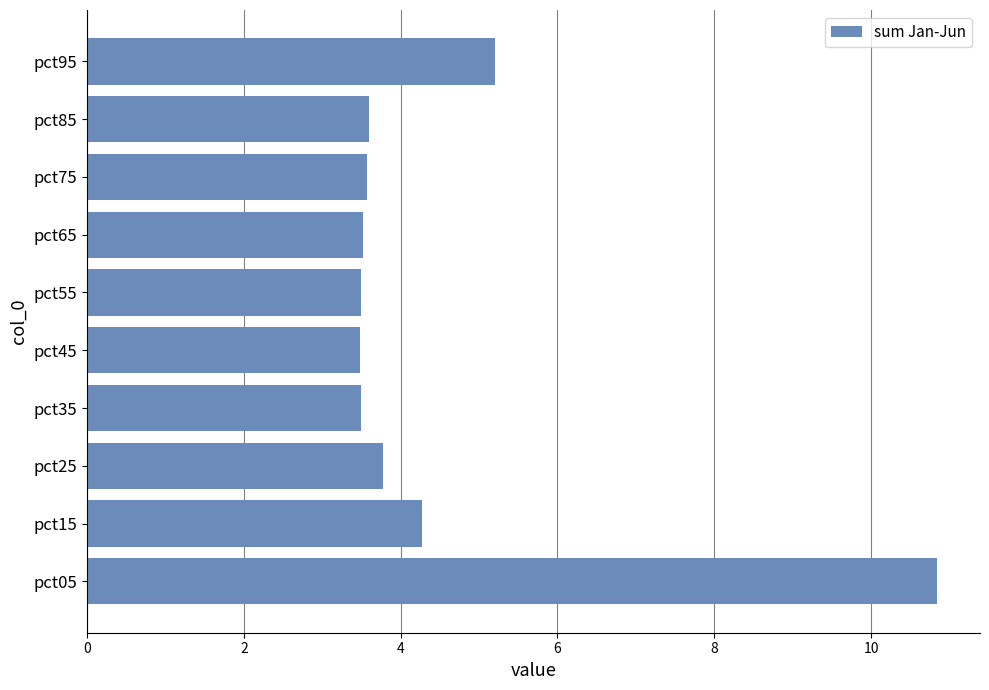

True or false: the data shows 2.2 at pct05.

False